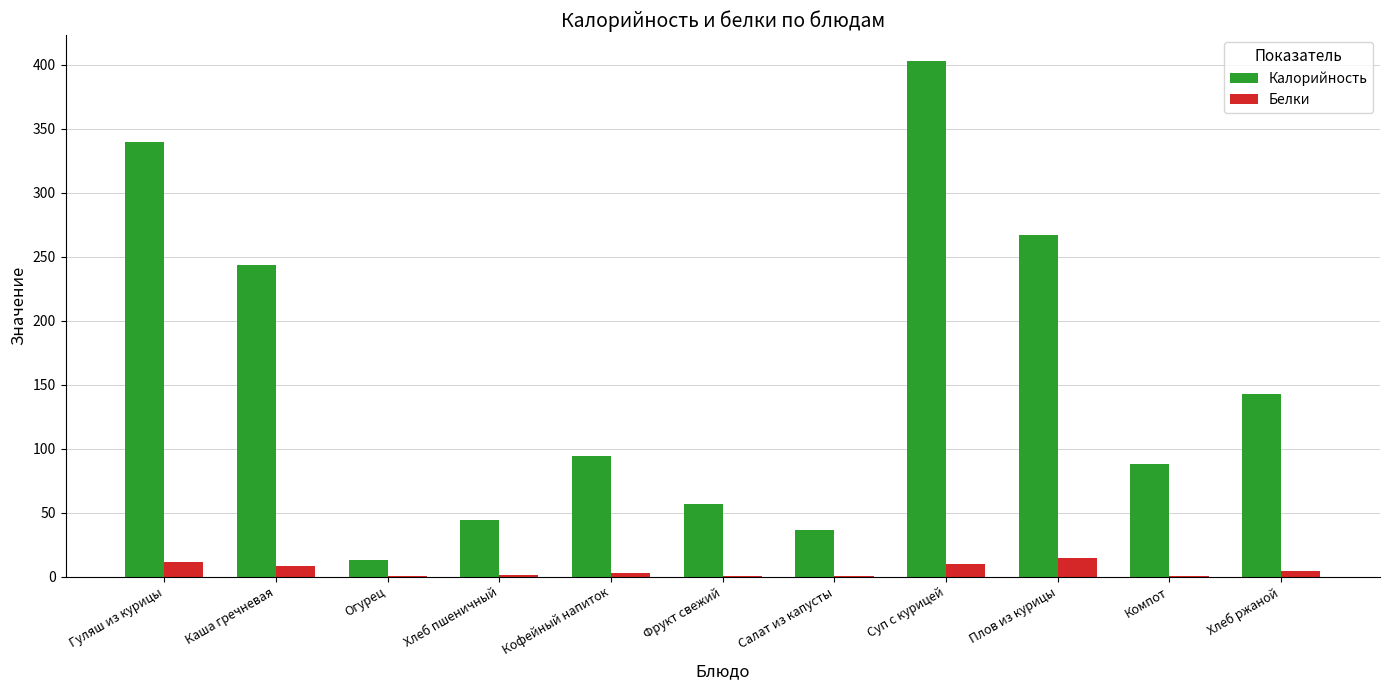

What is the difference between the Белки values at Каша гречневая and Фрукт свежий?

8.1